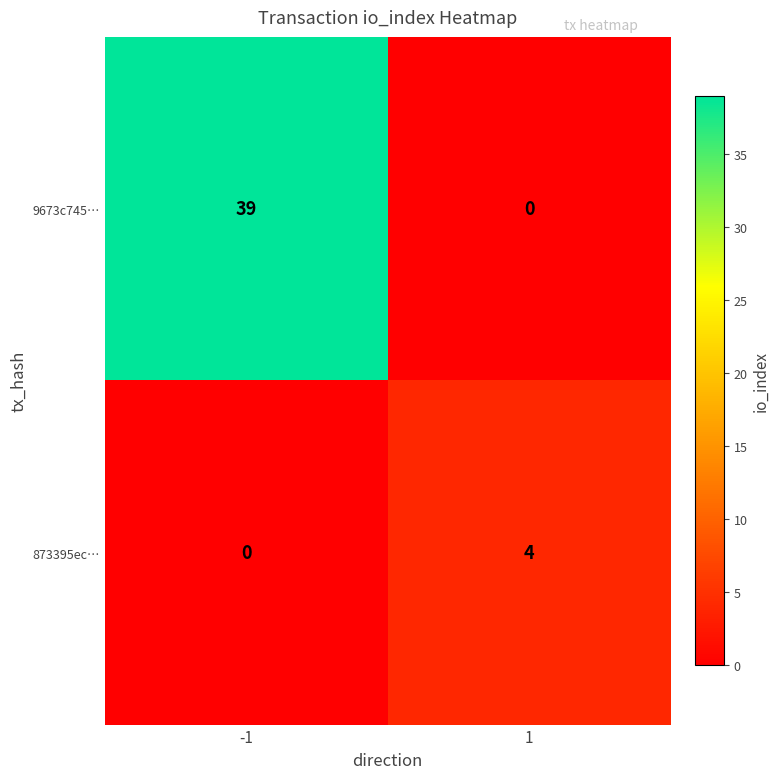

What is the total value across all series at 1?

4